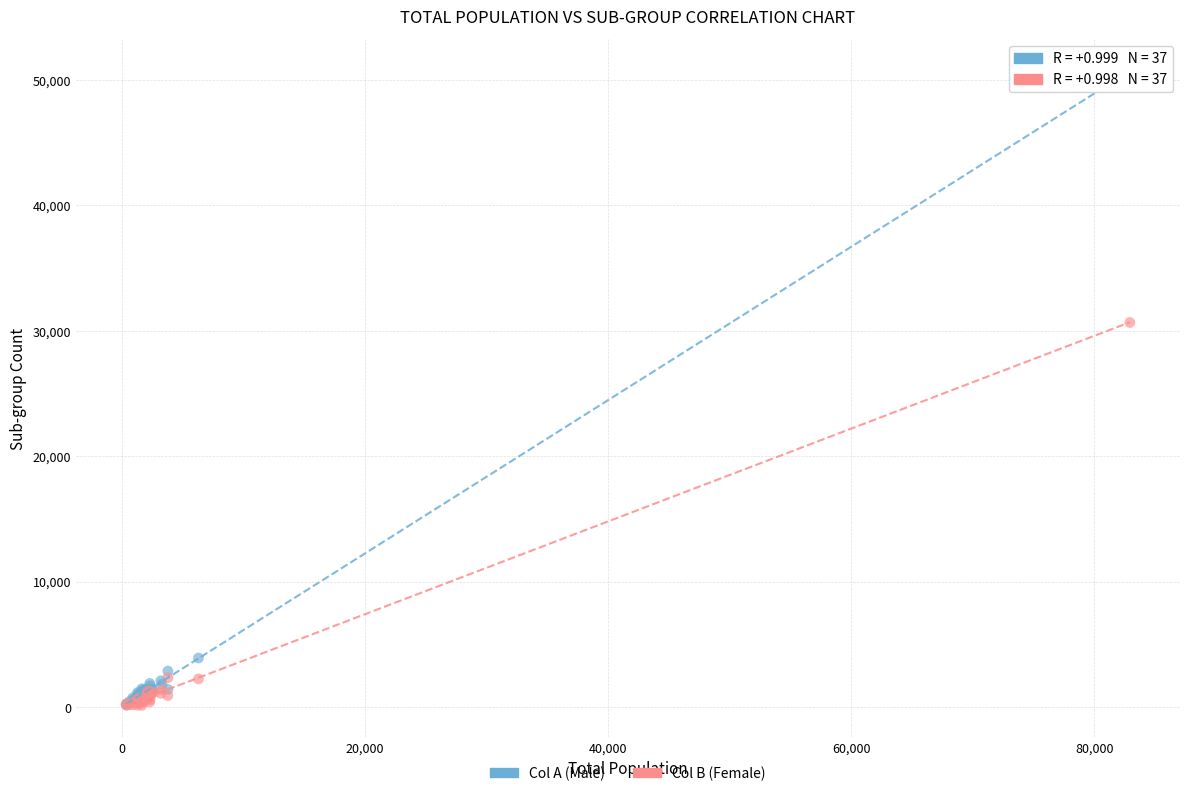

Across all series, what Y value is closest to 25417?

30644